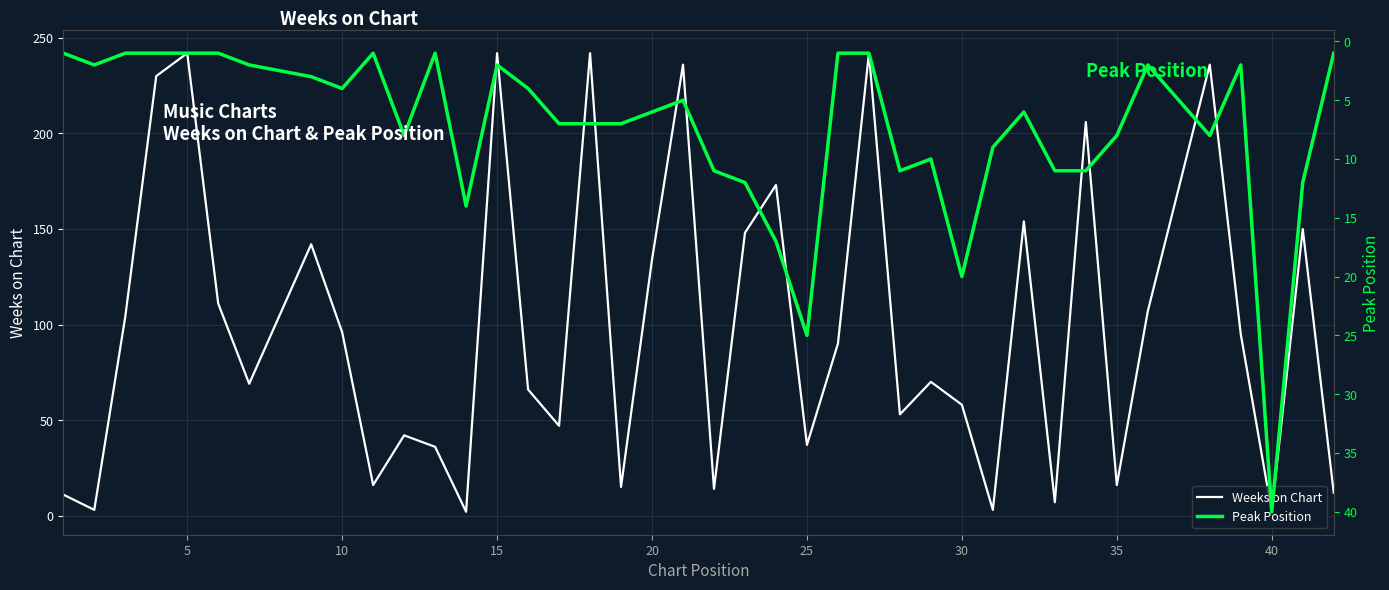

Does the chart display data point markers on the line(s)?

No